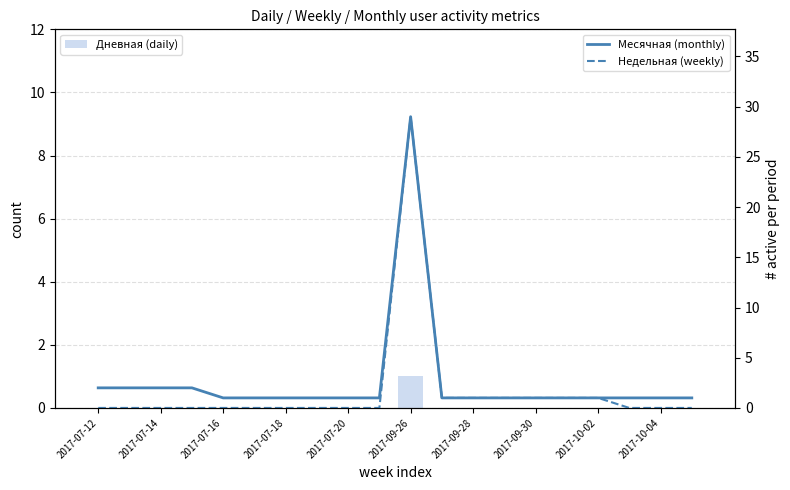

What is the label of the 20th bar from the right?

2017-07-12